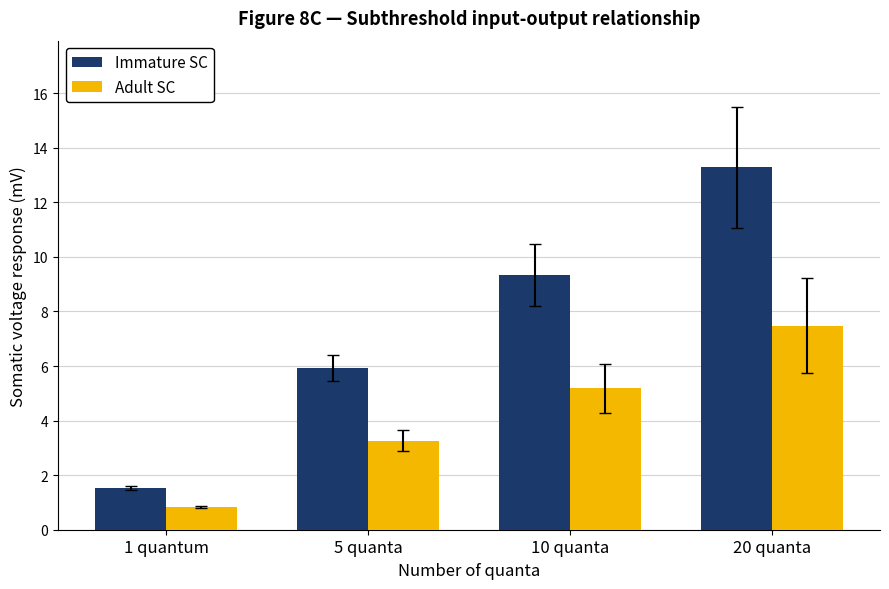

What is the sum of the Immature SC values at 10 quanta and 20 quanta?

22.6